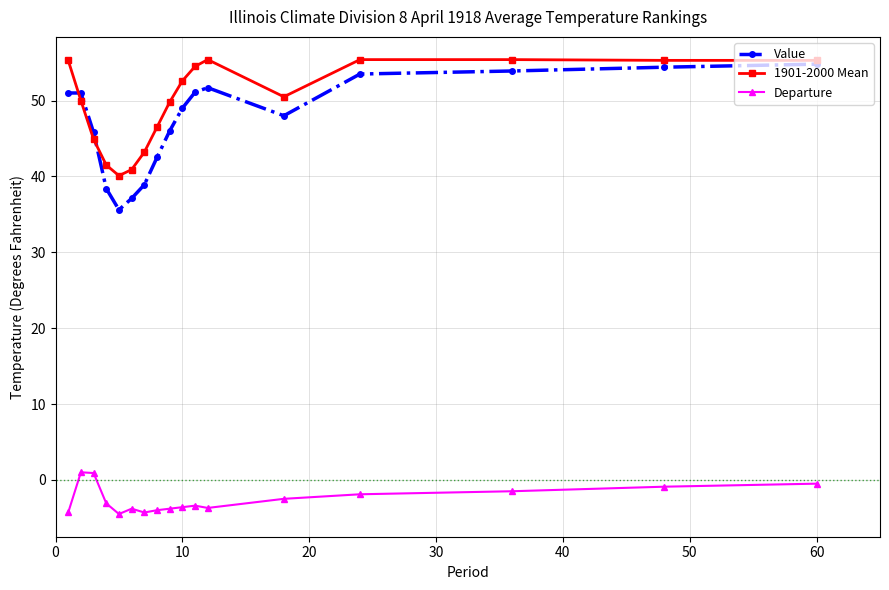

Which series has the largest range (max minus min)?

Value